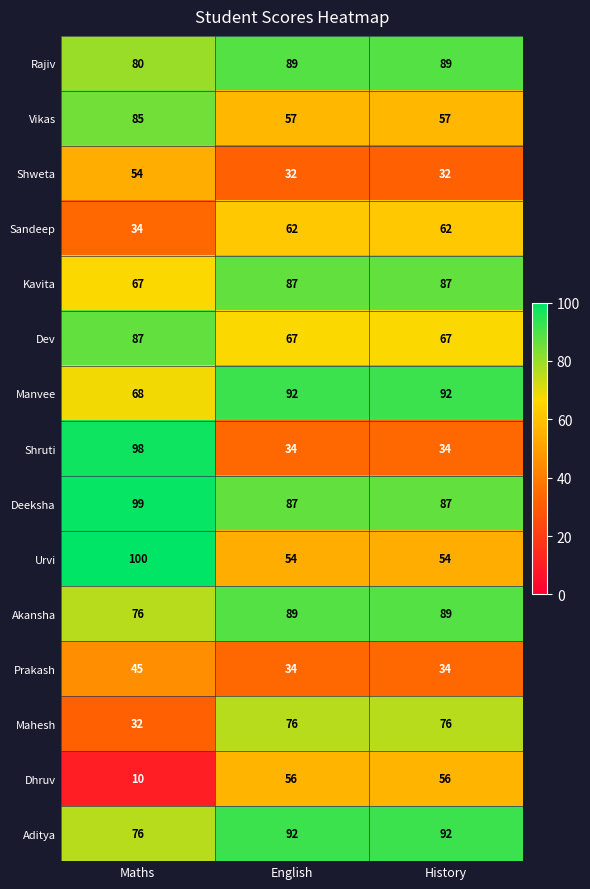

What is the total value across all series at Maths?

1011